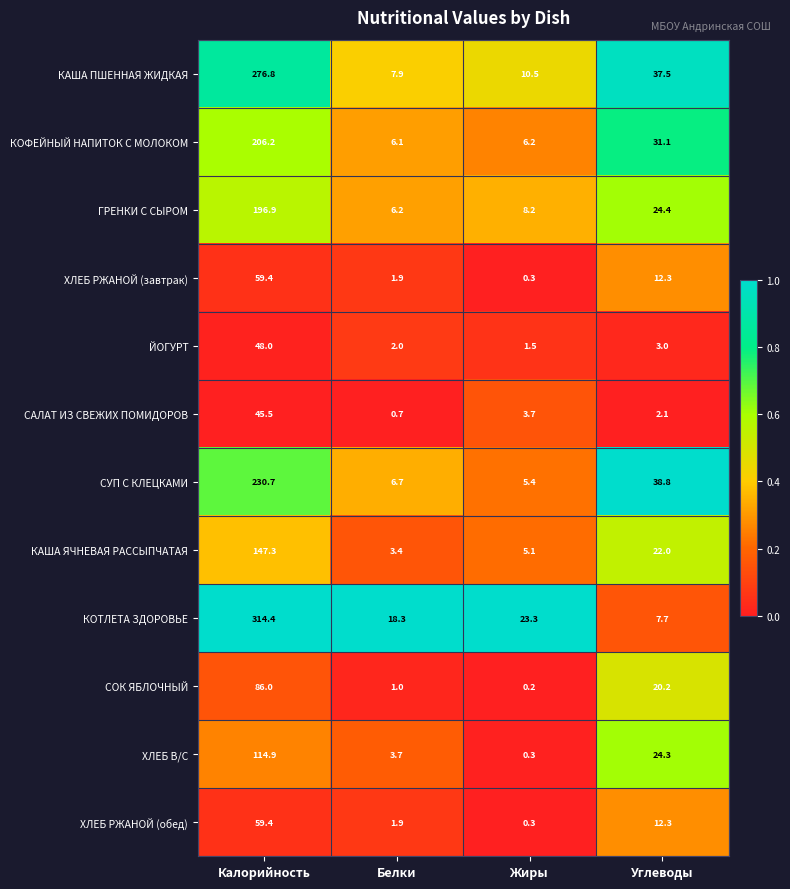

How many distinct data groups are displayed?

12